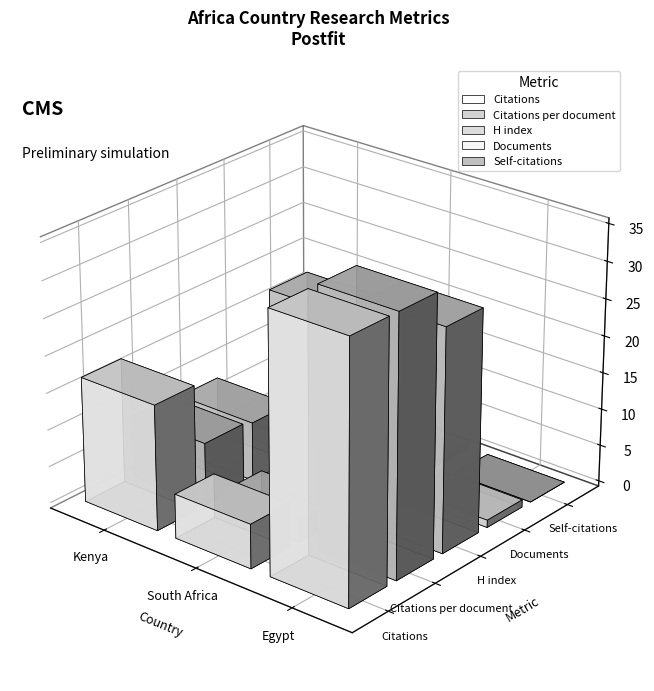

What is the label of the 3rd bar from the left?

Egypt